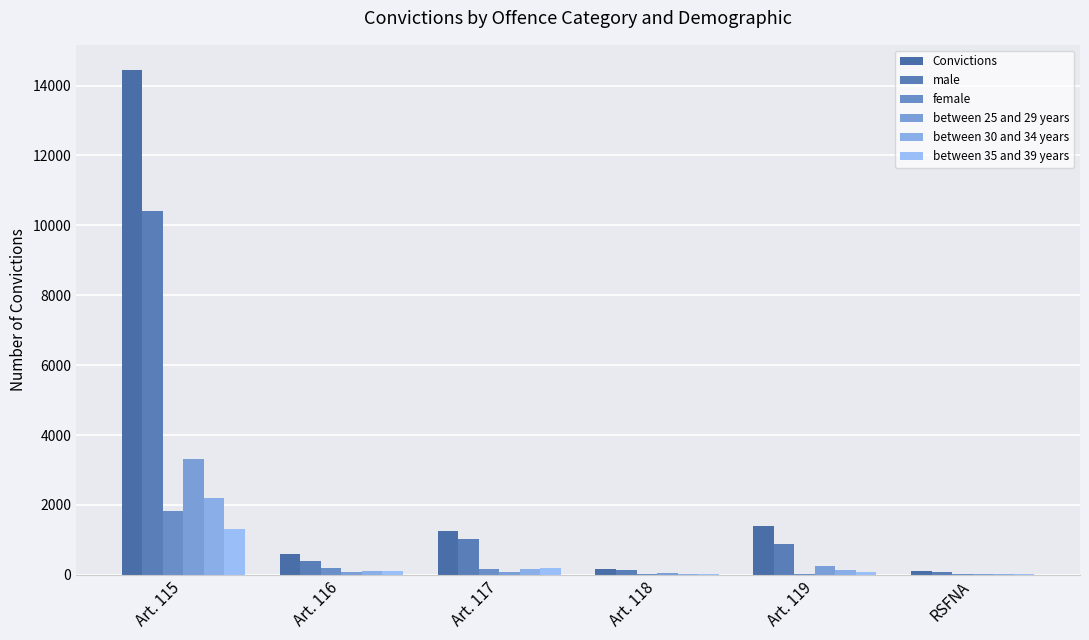

What are all the series names shown in the legend?

Convictions, male, female, between 25 and 29 years, between 30 and 34 years, between 35 and 39 years